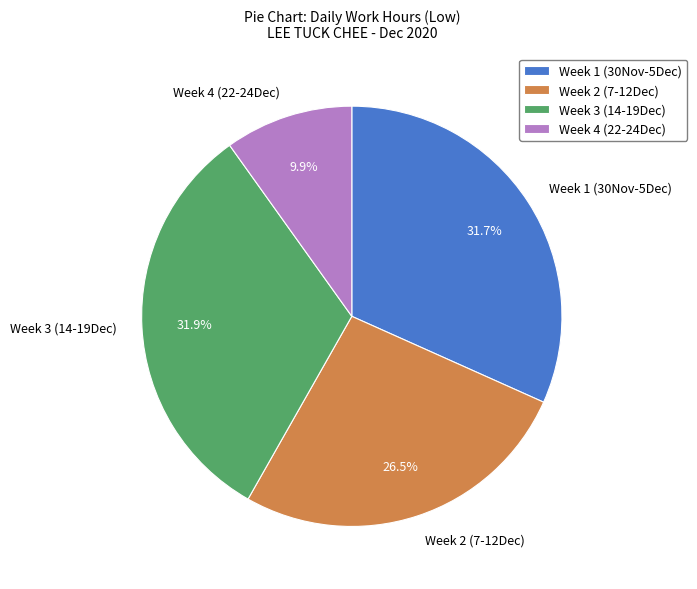

Does Week 1 (30Nov-5Dec) account for over 50% of the chart?

No